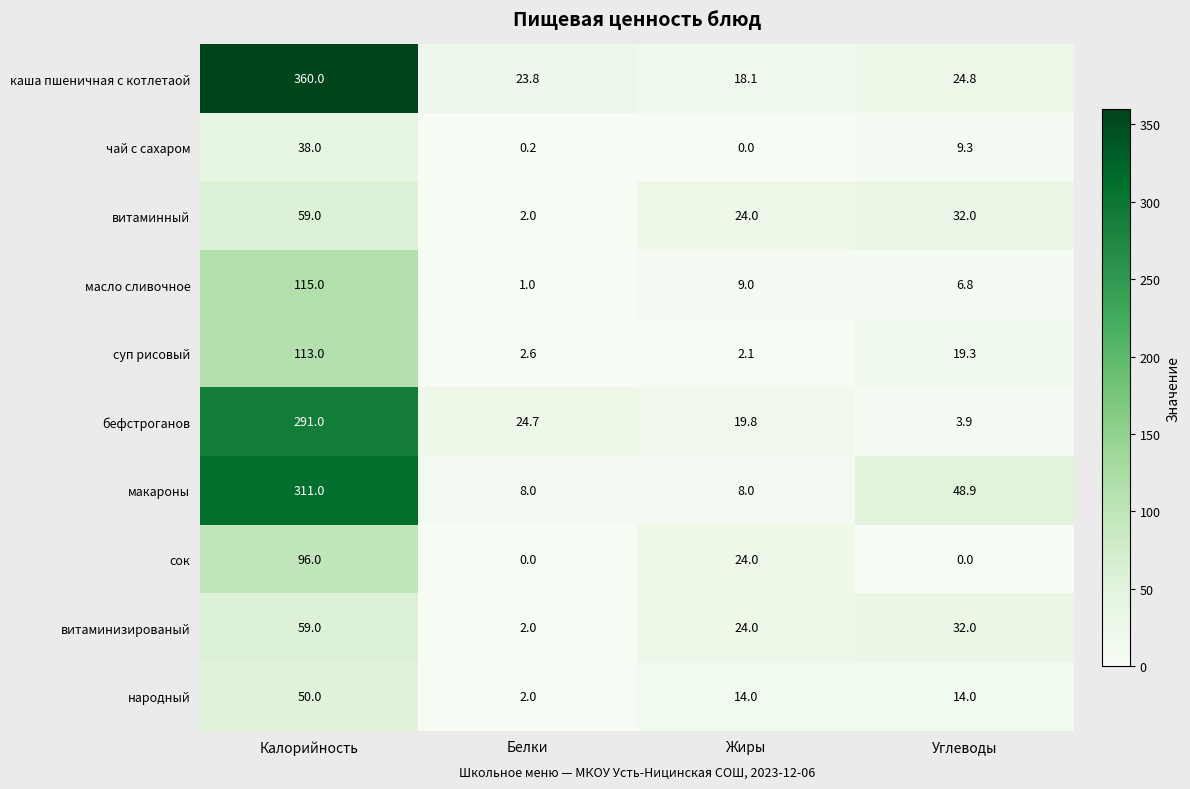

What is the difference between the суп рисовый values at Белки and Калорийность?

110.4